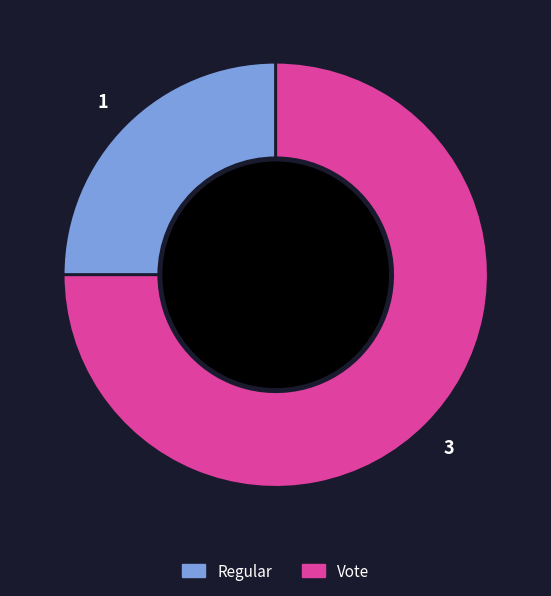

What is the largest slice in the pie chart?

Vote